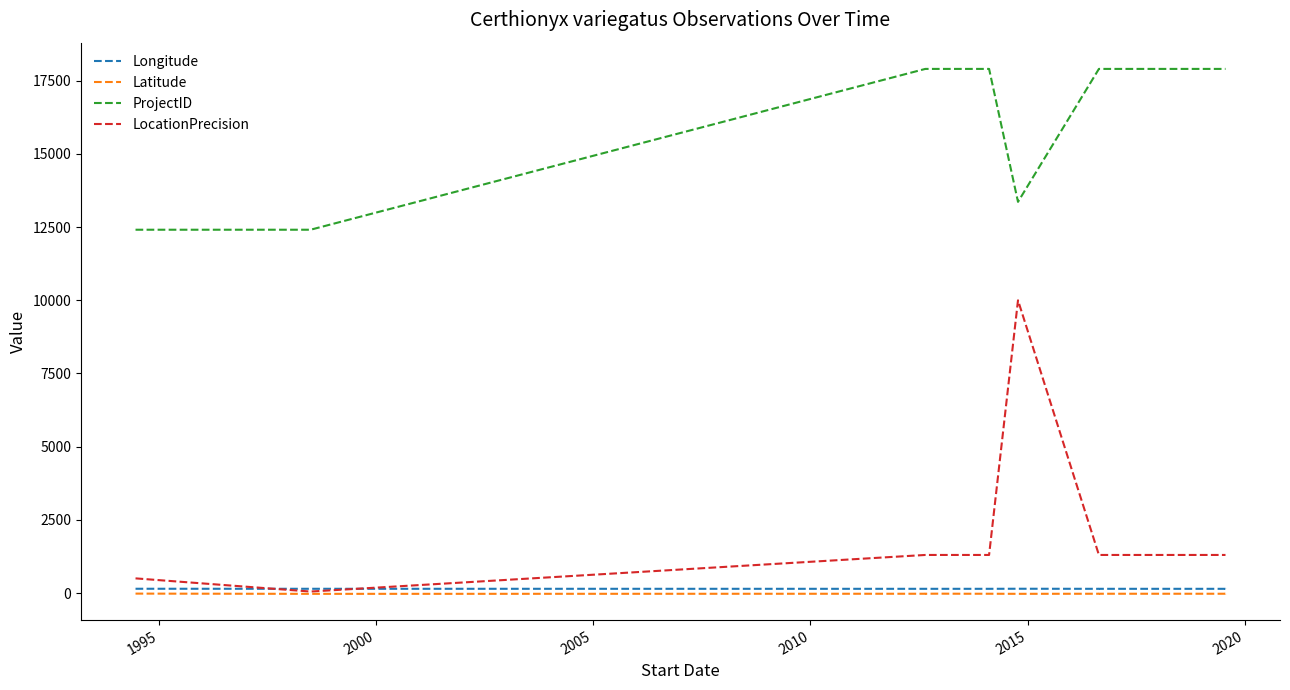

Is the value of Latitude at 2000 greater than the value of ProjectID at 12?

No